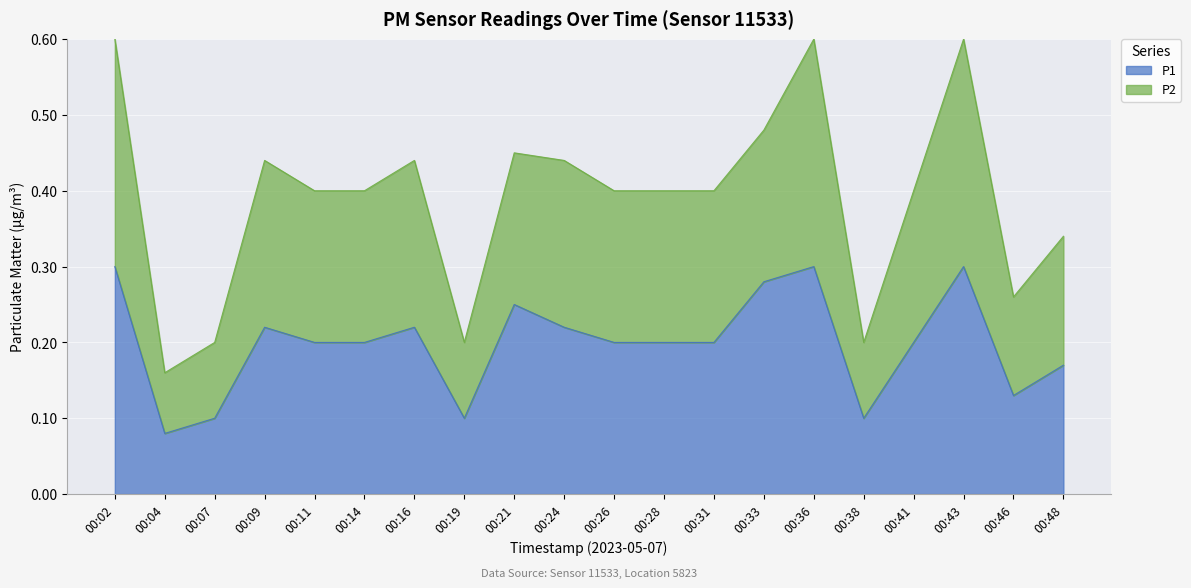

Which category has the highest value in the P2 series?

00:02